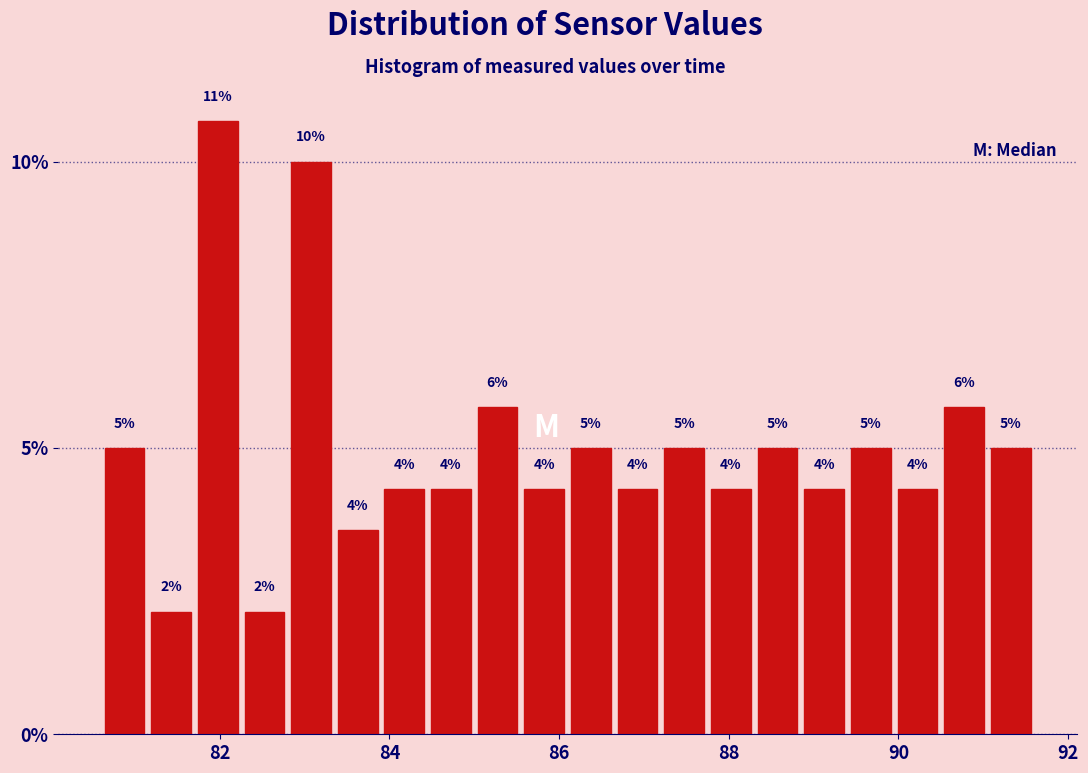

Read against the x-axis, roughly where is the centre of the tallest bar?

82.0